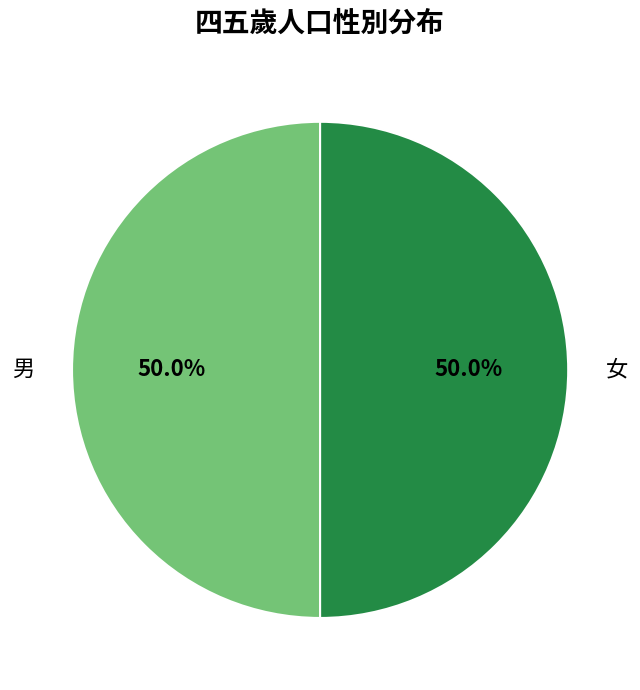

Combined, do 男 and 女 account for over 50%?

Yes